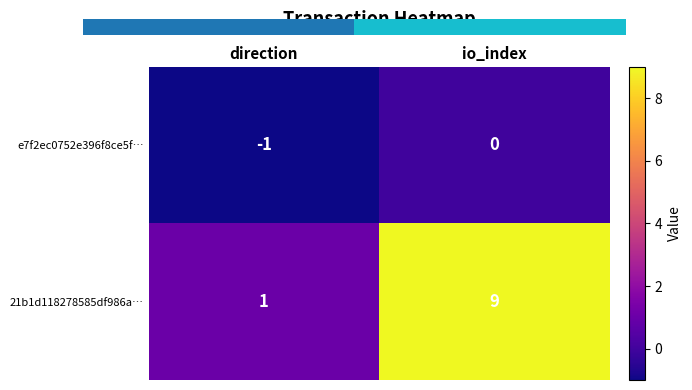

Where is 21b1d118278585df986a… nearest to the value 5?

direction